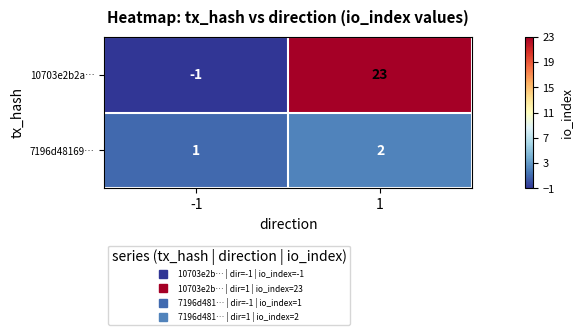

The 7196d48169… series shows 1 at -1. True or false?

True